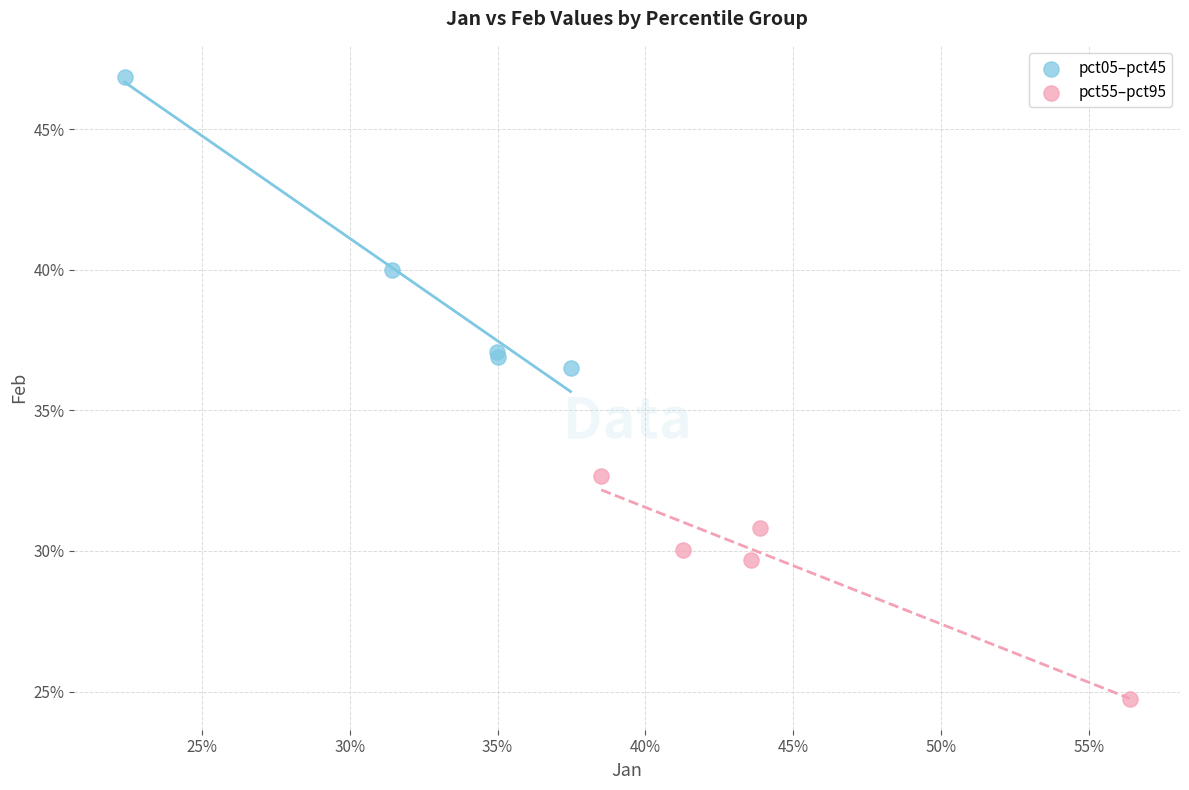

What are all the series names shown in the legend?

pct05–pct45, pct55–pct95